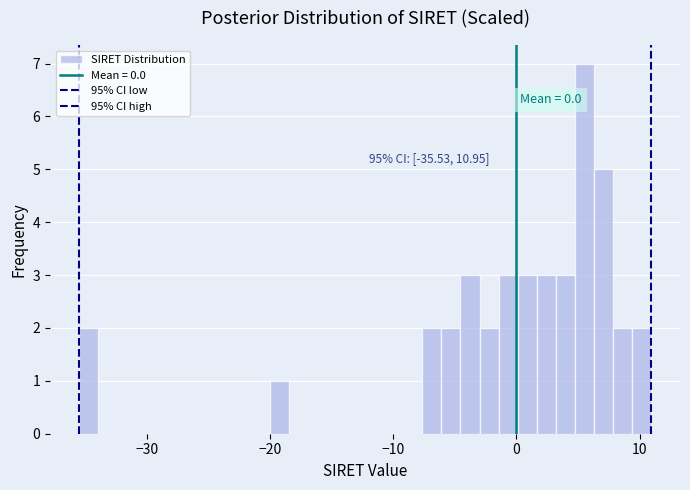

Read against the x-axis, roughly where is the centre of the tallest bar?

6